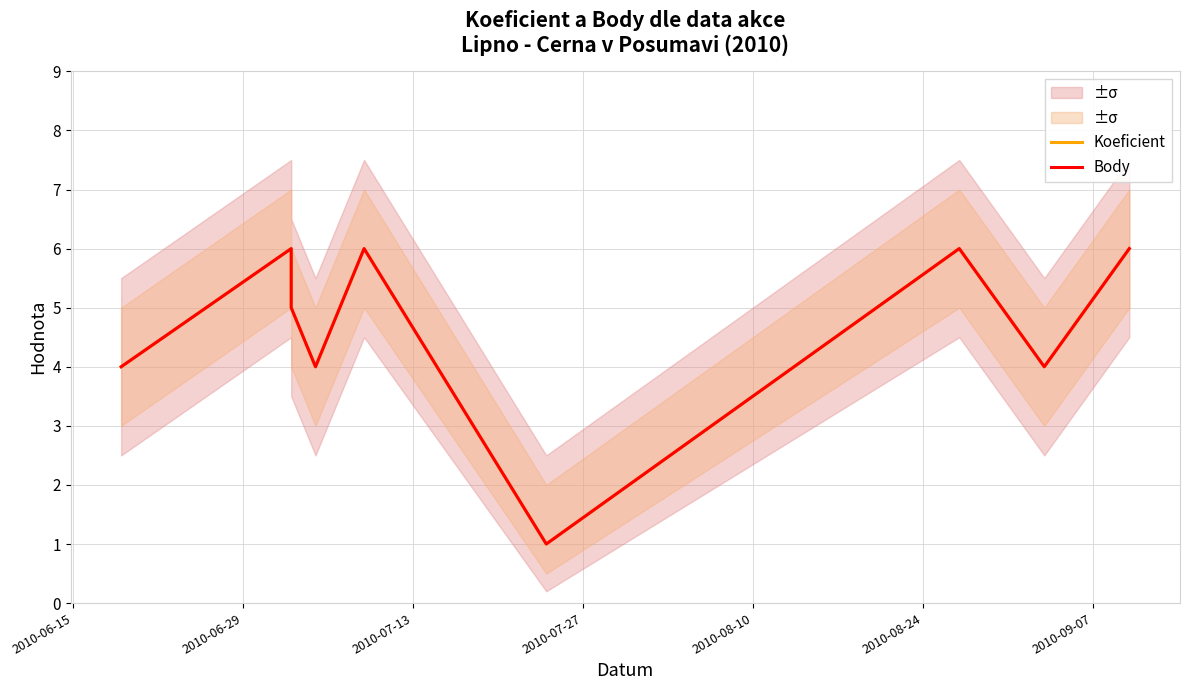

True or false: Body and Koeficient intersect in this chart.

False